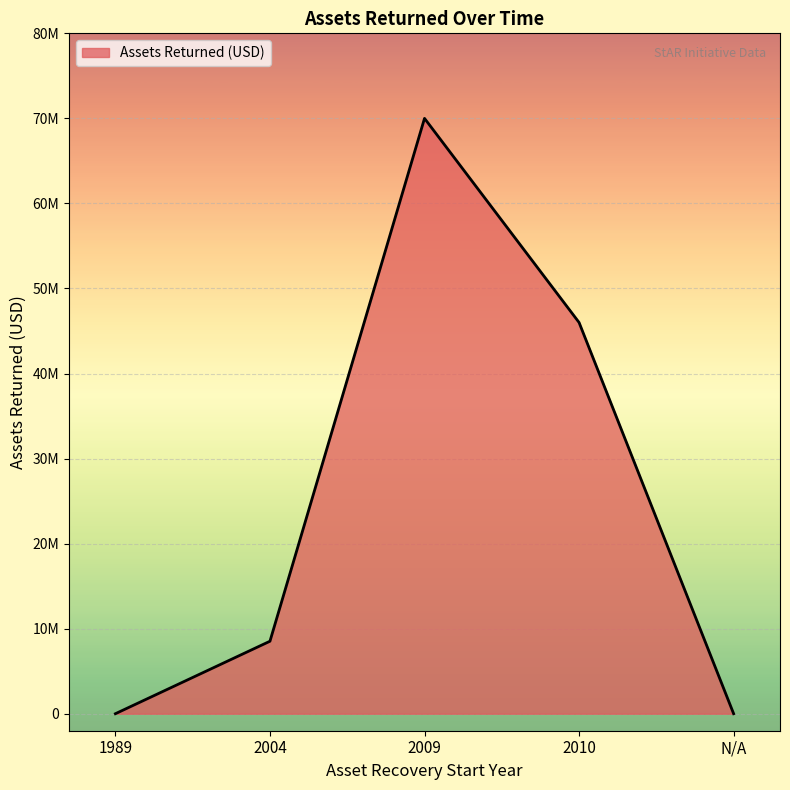

Is this an area chart (filled region under the line)?

Yes